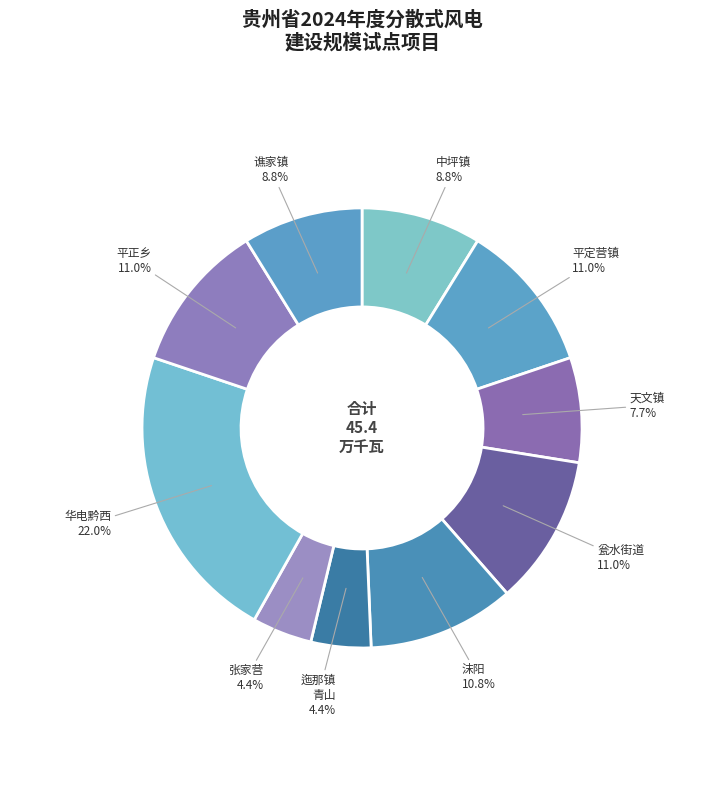

Count the number of slices in the pie.

10